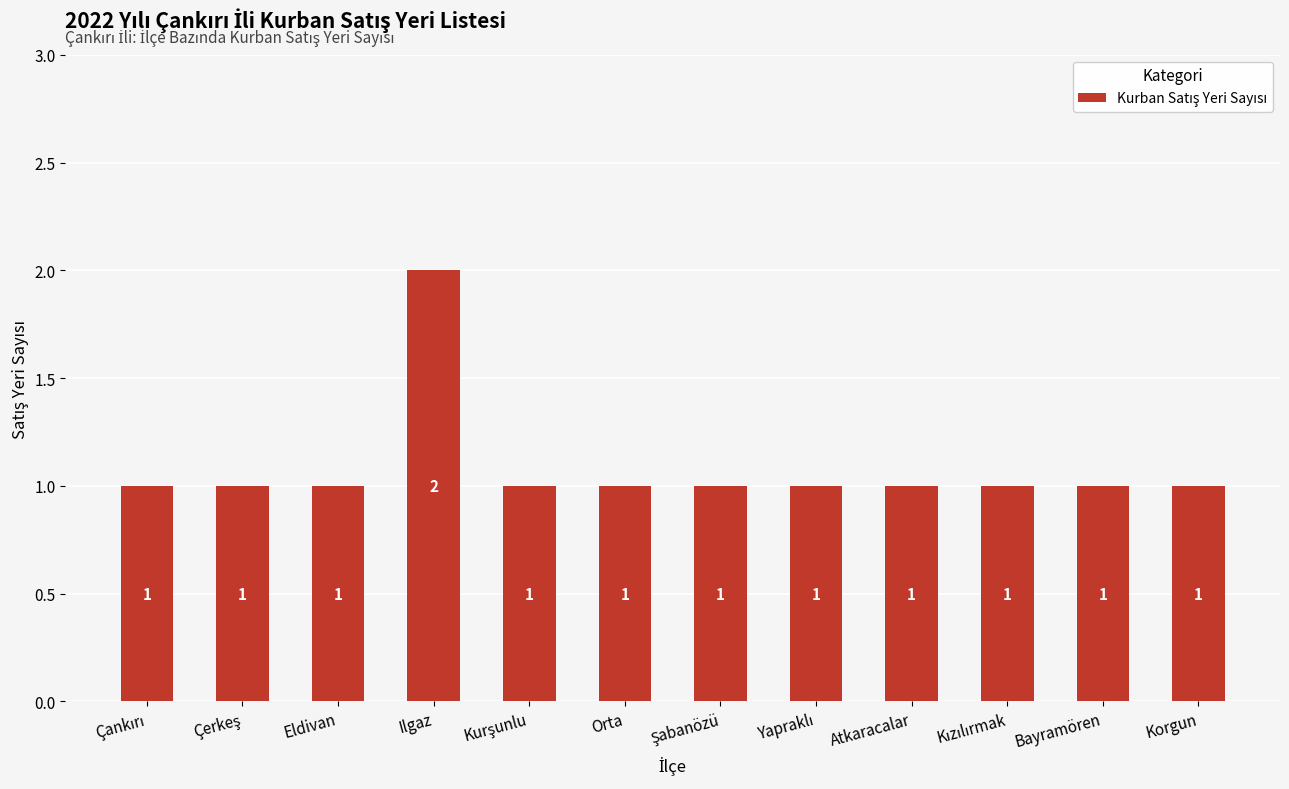

What is the value of the 7th bar from the left?

1